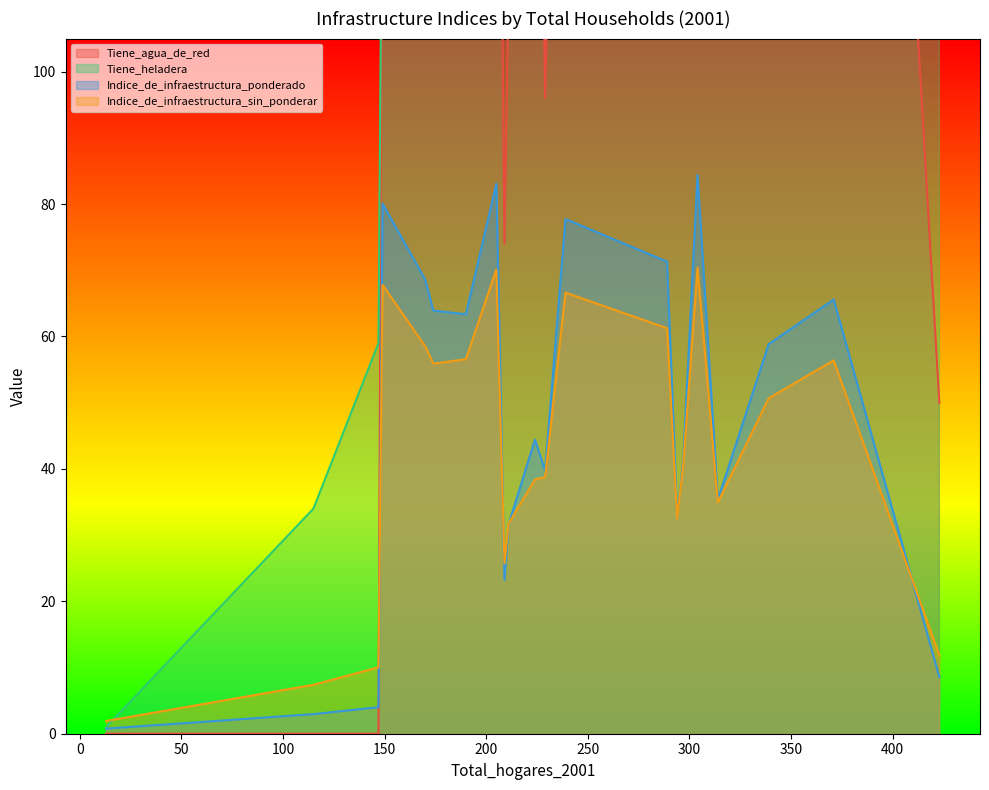

Does the chart display data point markers on the line(s)?

No